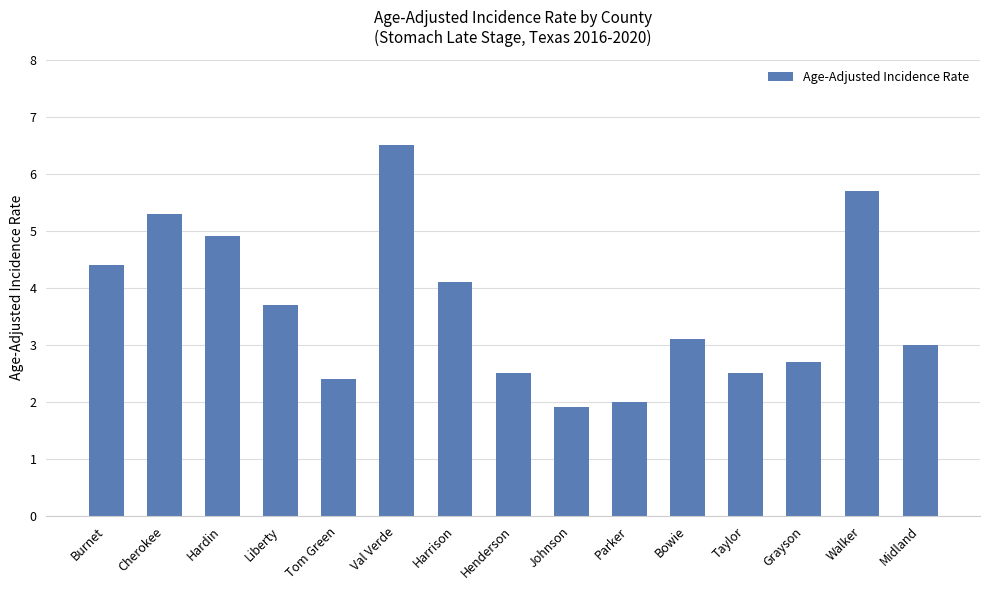

What is the smallest value displayed?

1.9